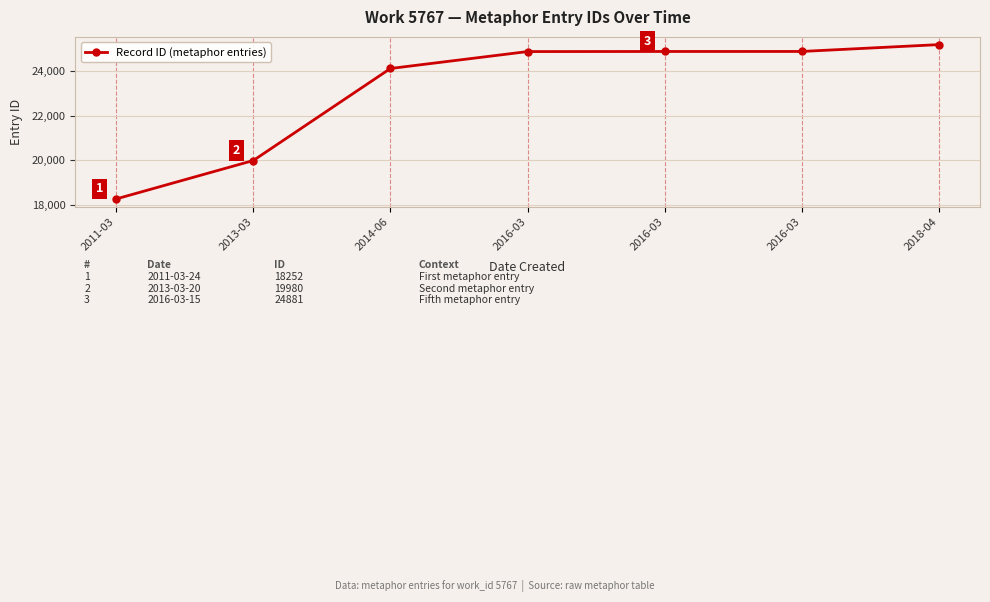

Is this an area chart (filled region under the line)?

No